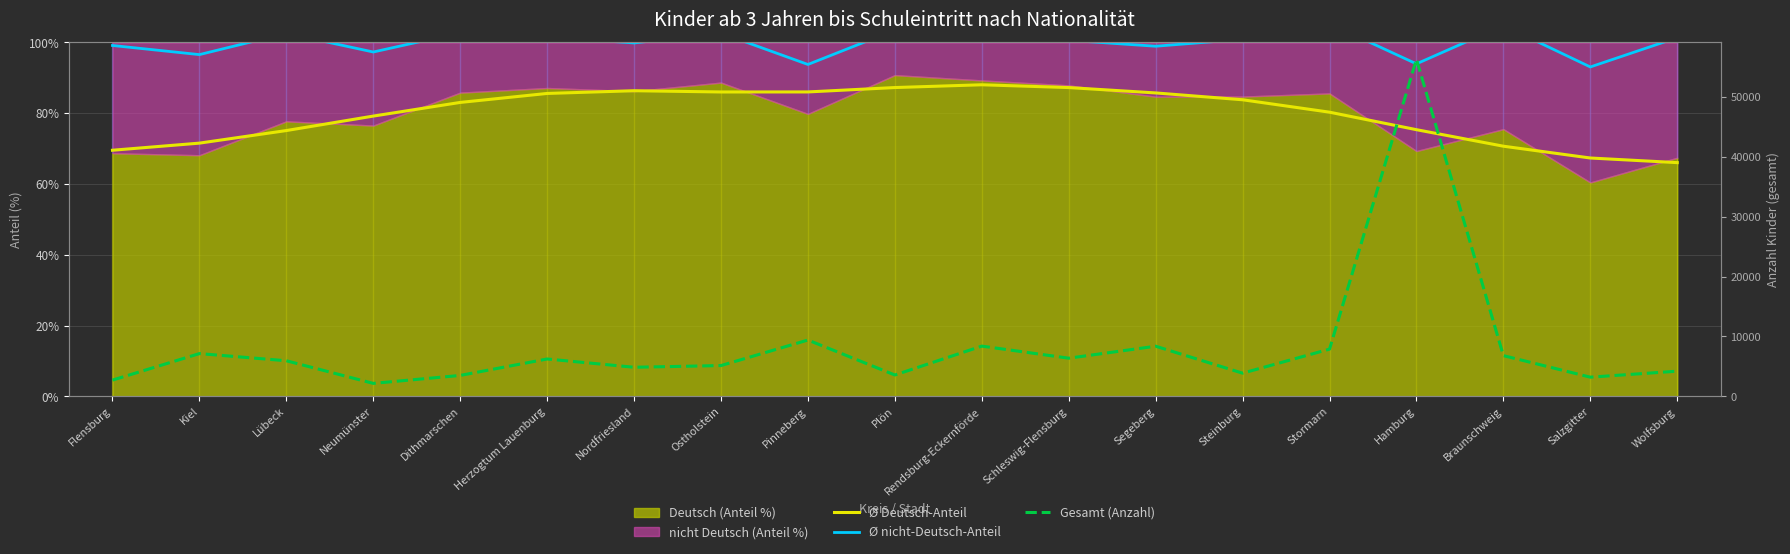

At which category is the sum across all series the highest?

Hamburg